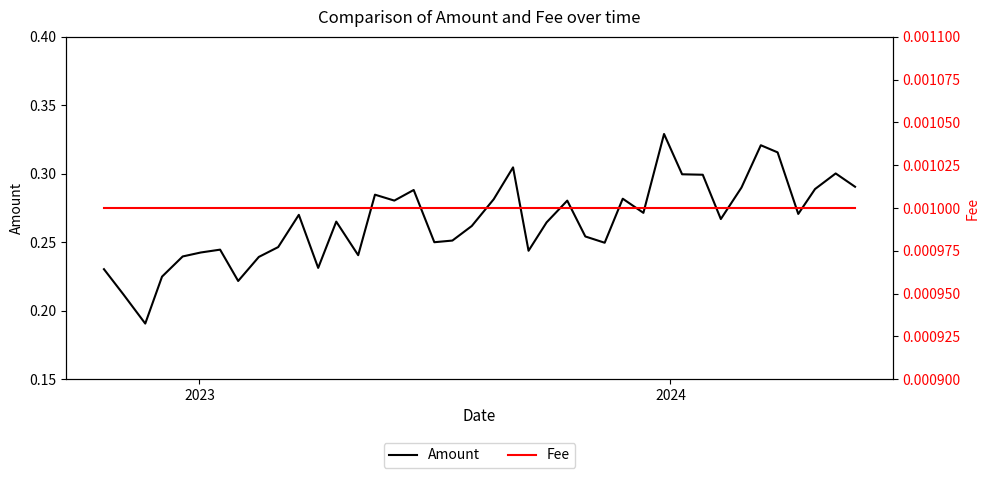

True or false: Amount has more than 0 interior local peaks.

True